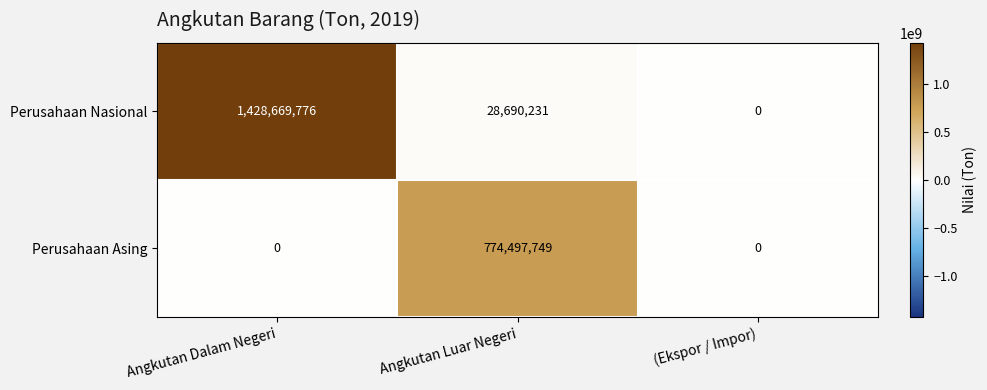

Which series has the largest total across all categories?

Perusahaan Nasional